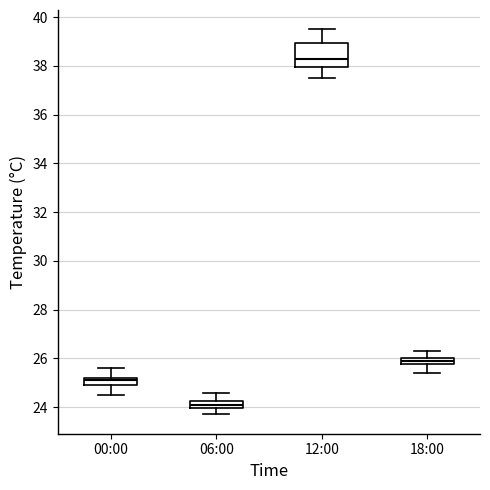

Which box has the highest median line?

12:00